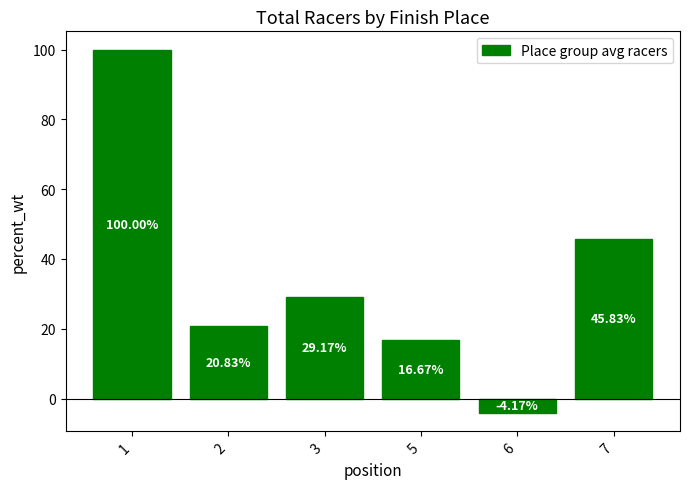

How many values are below 29?

3